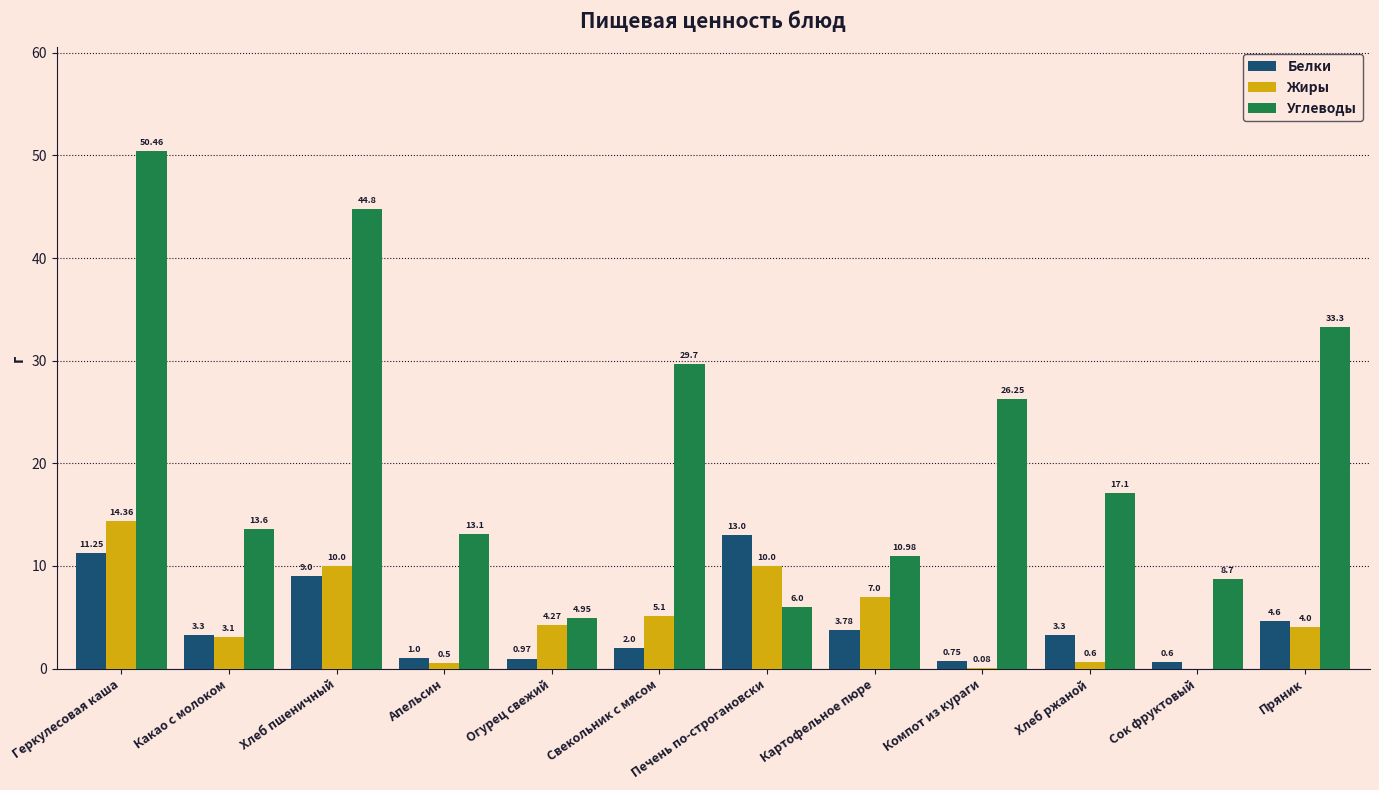

Between Свекольник с мясом and Картофельное пюре, which series saw the biggest shift?

Углеводы